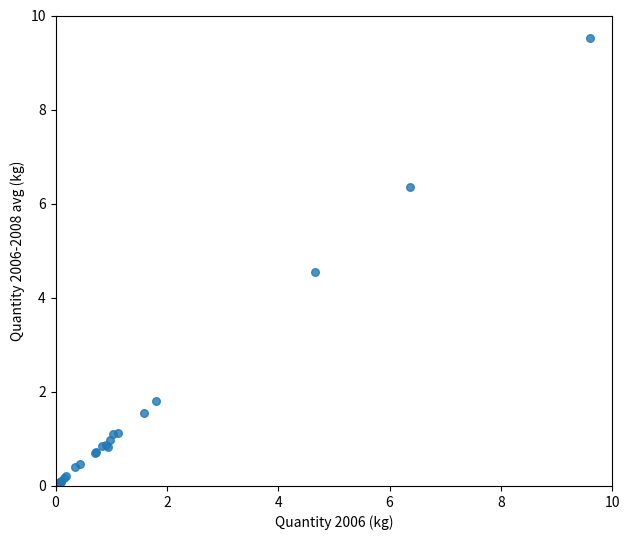

What Y value in the scatter plot is closest to 4?

4.6